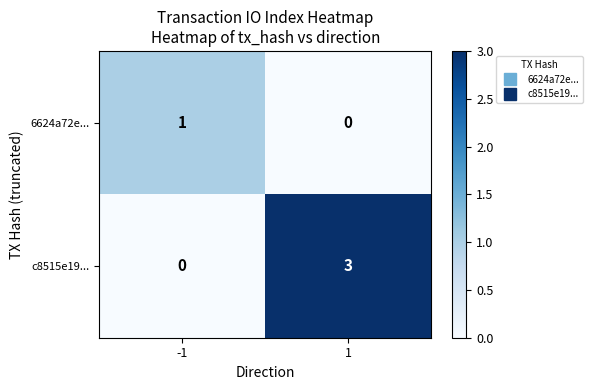

How many distinct data groups are displayed?

2